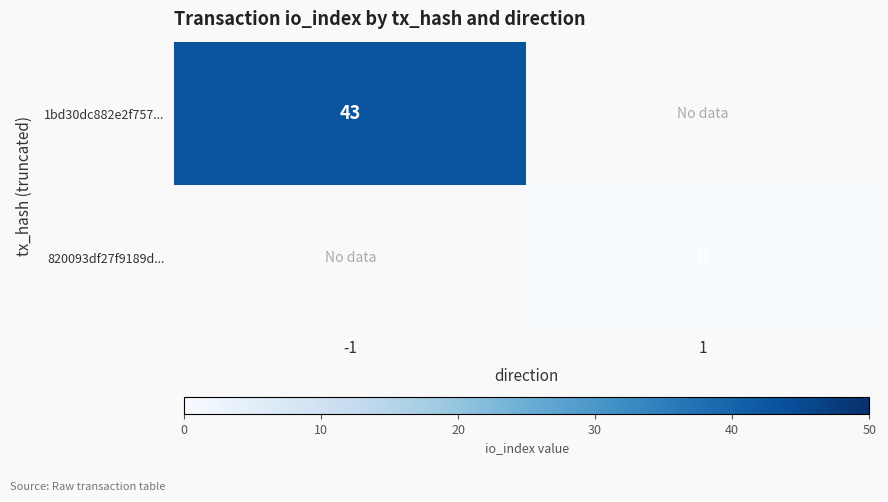

At how many categories does at least one series exceed 31?

1